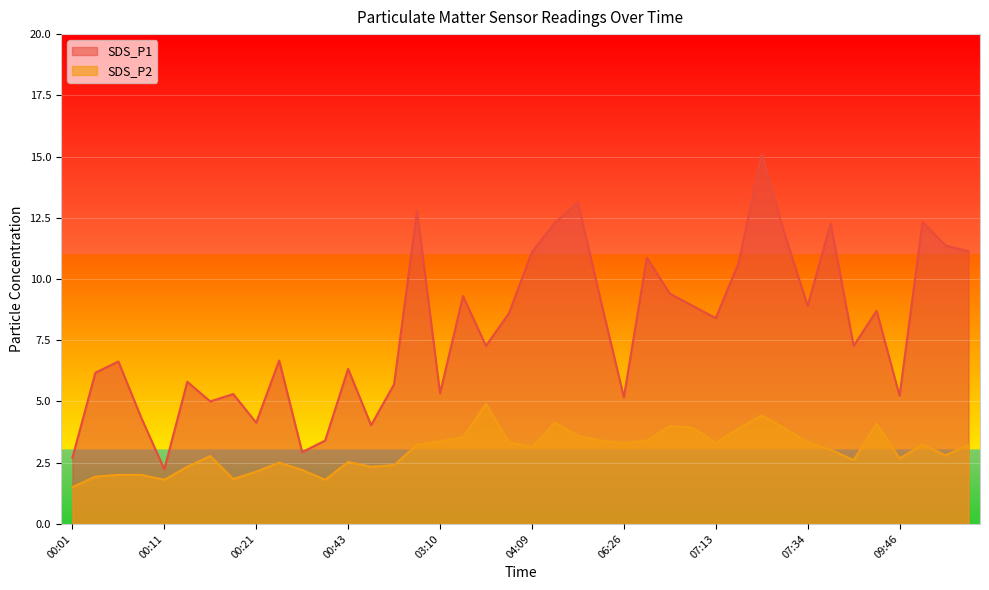

What is the lowest value of the SDS_P1 series?

2.2